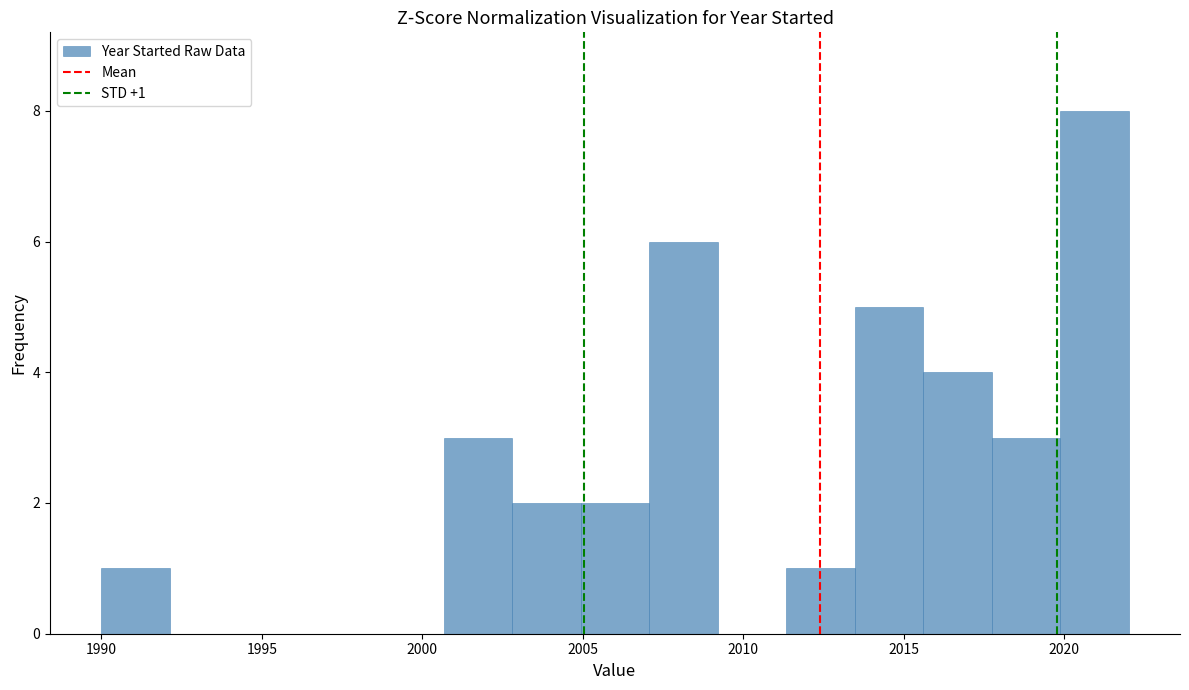

Which range on the x-axis has the tallest bar?

2020.0 to 2022.0